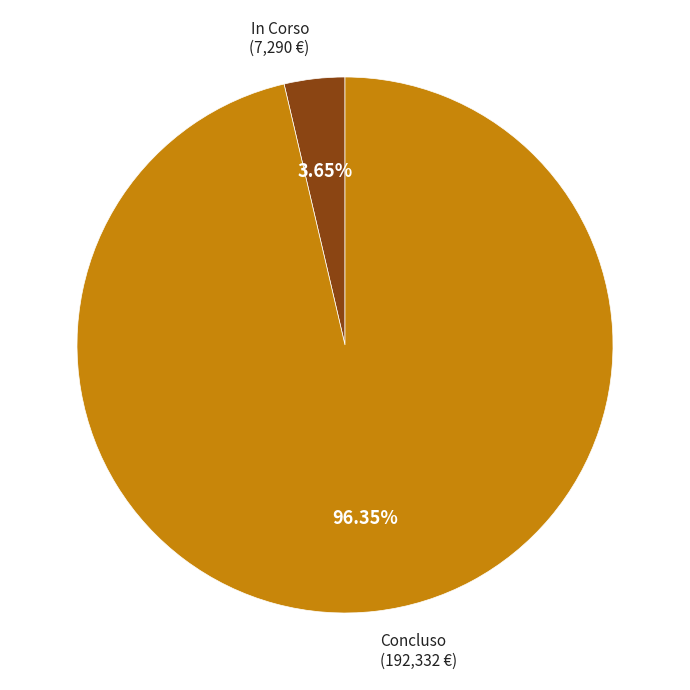

Which slice is the largest?

Concluso